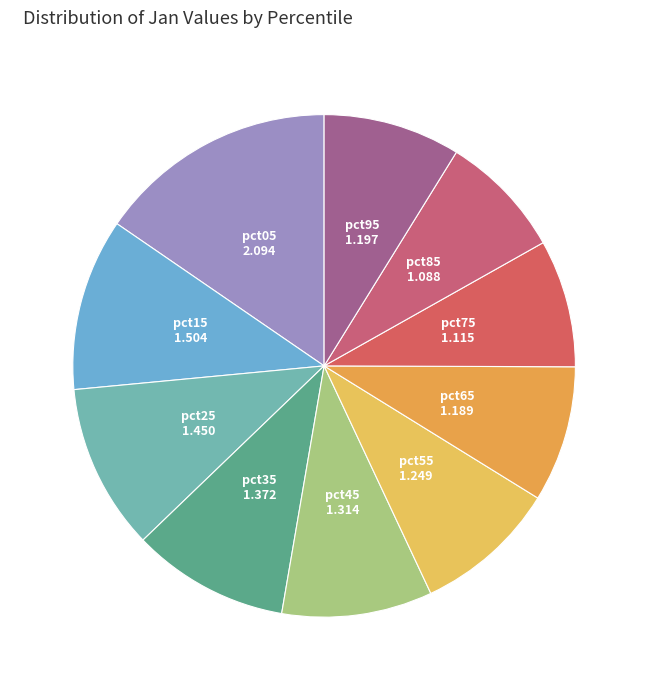

How many segments does this pie chart have?

10